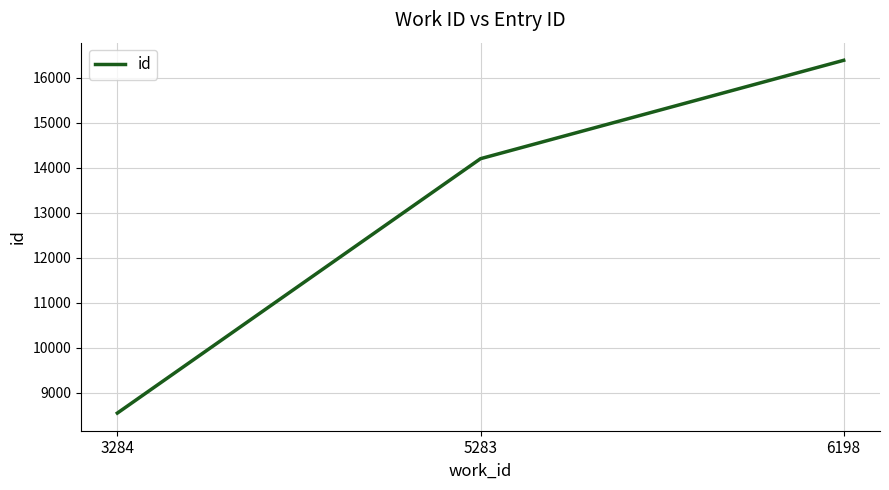

Is this an area chart (filled region under the line)?

No